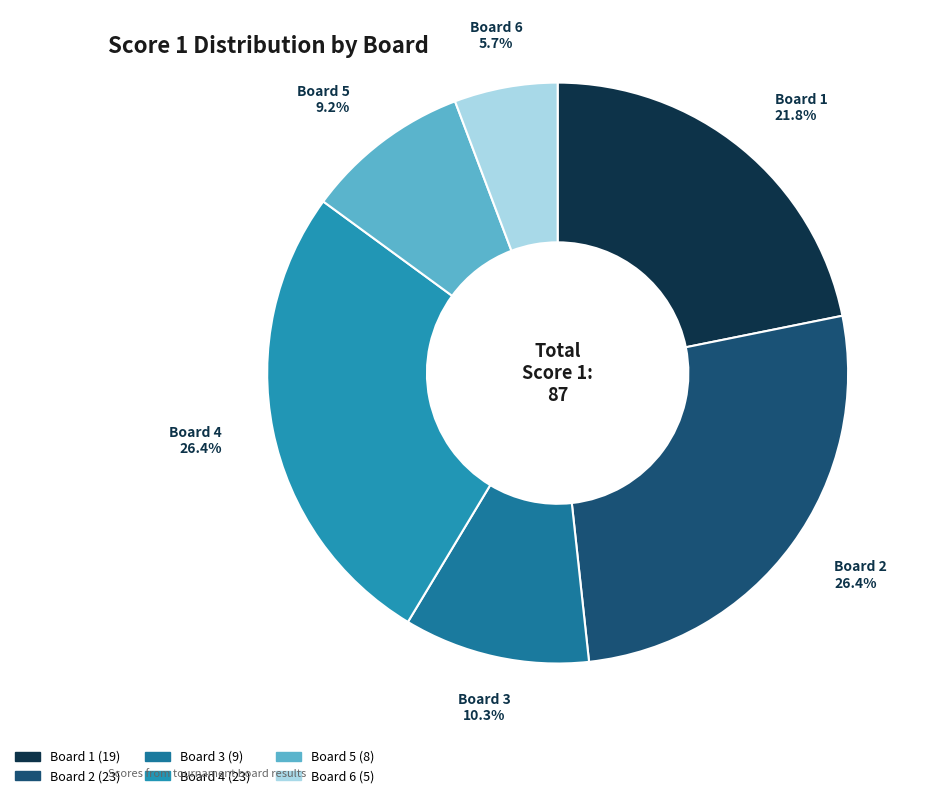

What percentage is the Board 6 slice, to the nearest percent?

6%